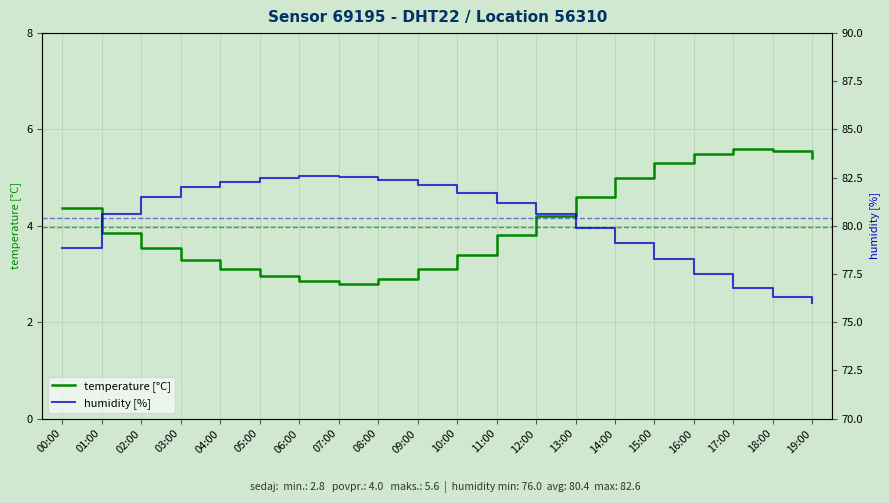

What is the difference between the temperature [°C] values at 04:00 and 17:00?

2.5